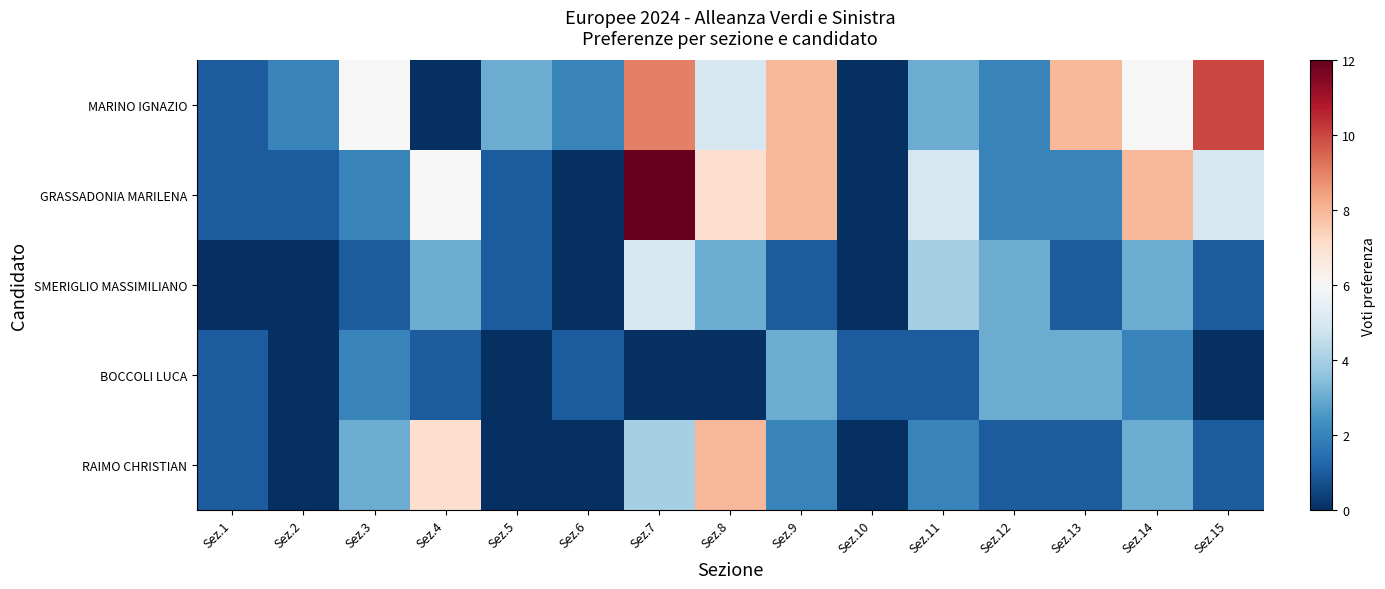

At how many categories does at least one series exceed 7?

6